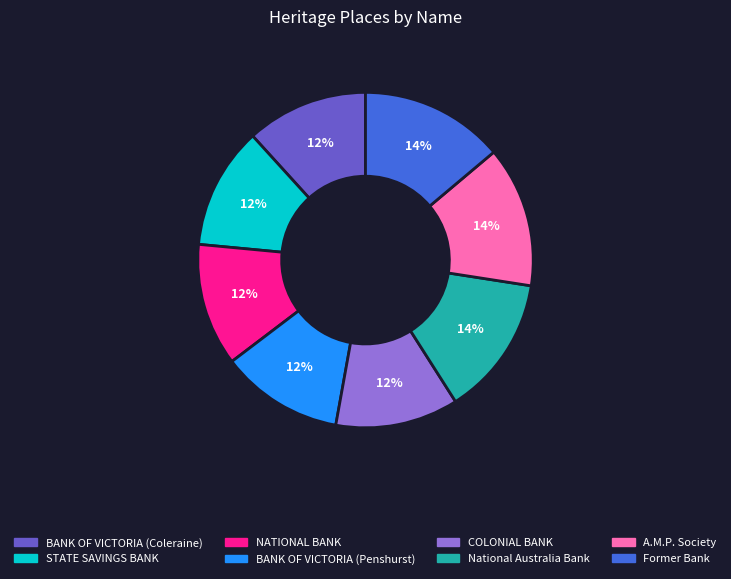

To the nearest percent, what is the average slice percentage?

12%